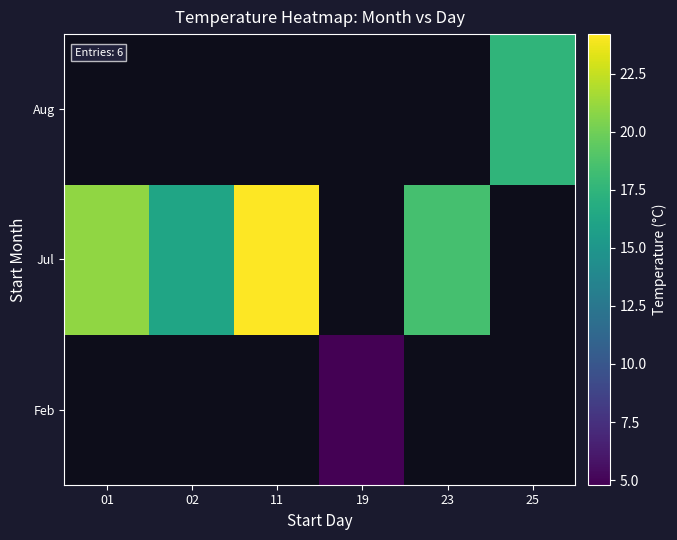

What is the maximum value shown in the chart?

24.2